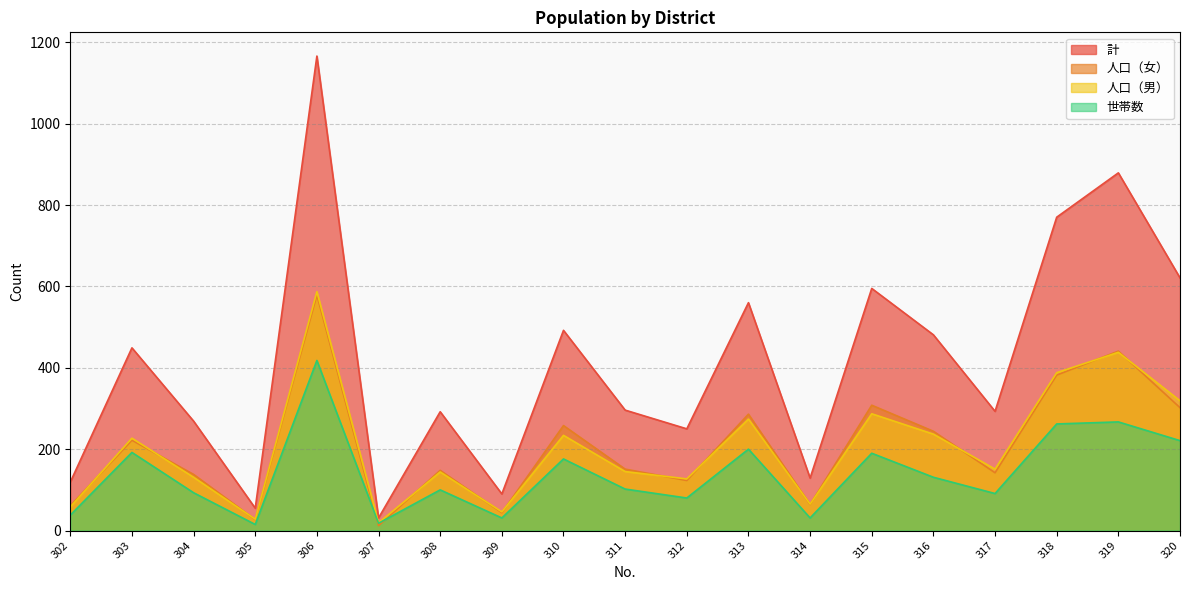

Reading left to right, what are all the values shown in this chart?

計: 119	449	269	55	1166	31	292	90	492	296	250	560	129	595	481	293	770	879	621
人口（女）: 61	222	138	27	579	12	148	44	258	151	123	286	64	308	244	142	382	441	302
人口（男）: 58	227	131	28	587	19	144	46	234	145	127	274	65	287	237	151	388	438	319
世帯数: 38	192	93	15	418	18	100	31	176	102	80	200	31	190	131	91	262	267	221